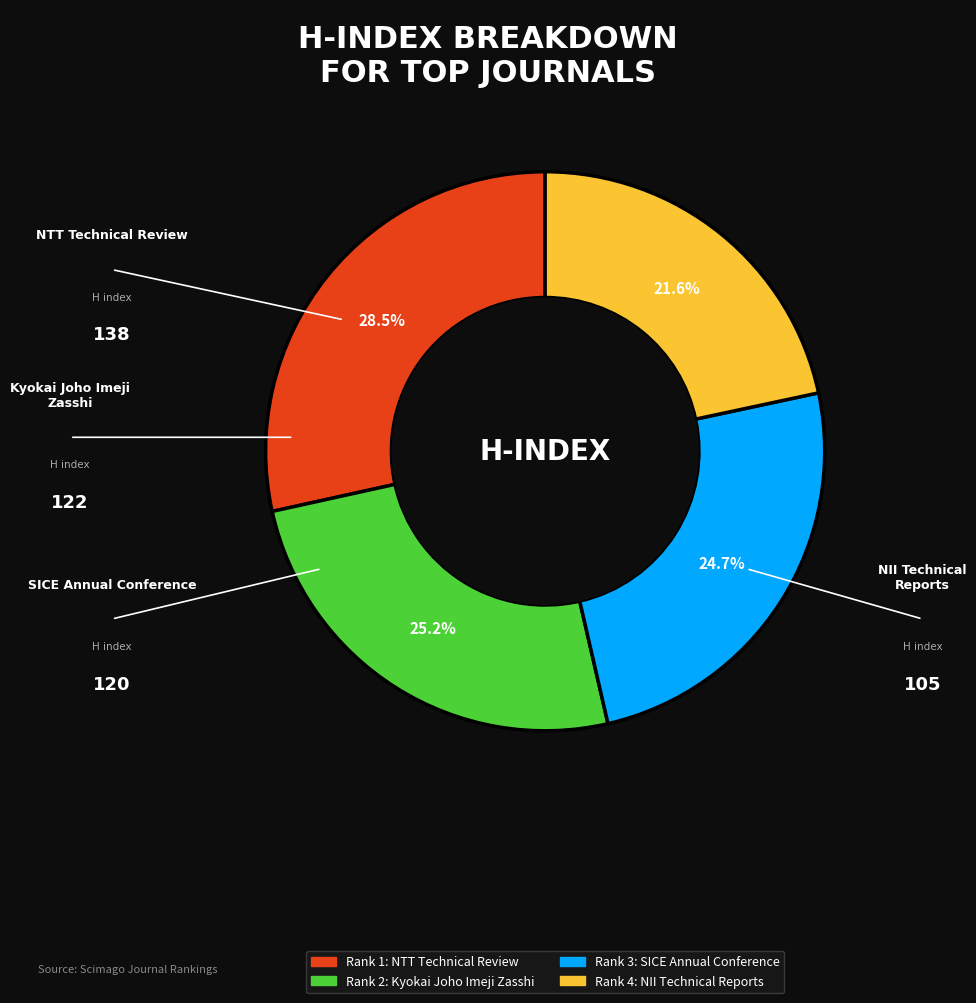

Does any single category account for the majority?

No